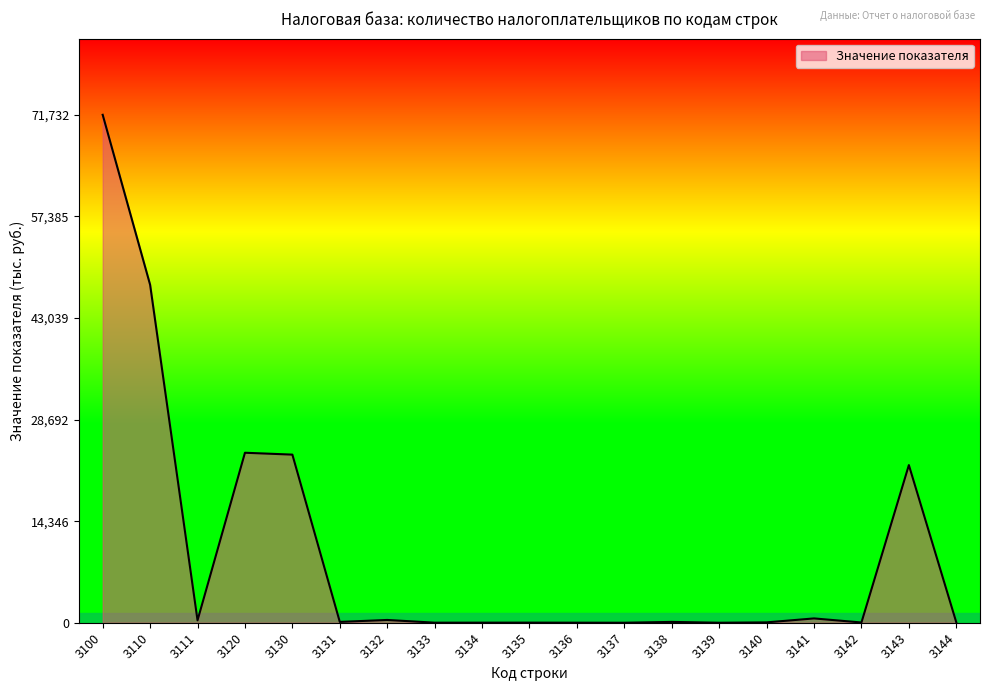

True or false: the data shows 0 at 3139.

True